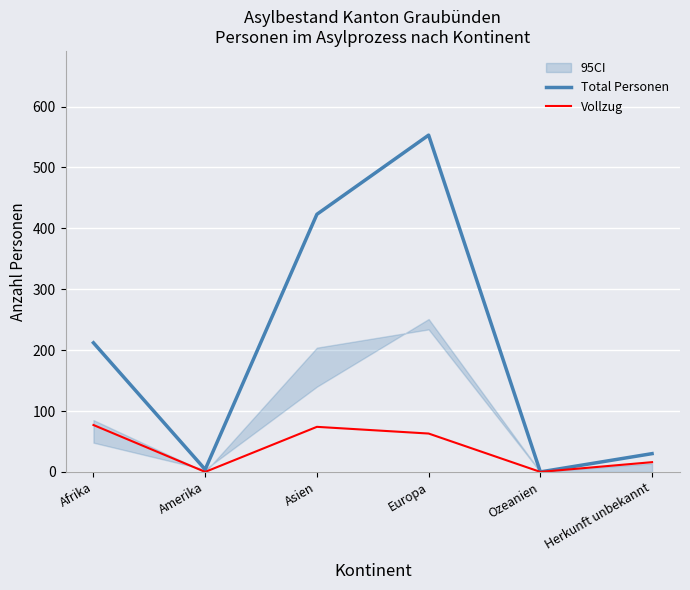

What is the difference between the maximum and second lowest values in the Vollzug series?

77